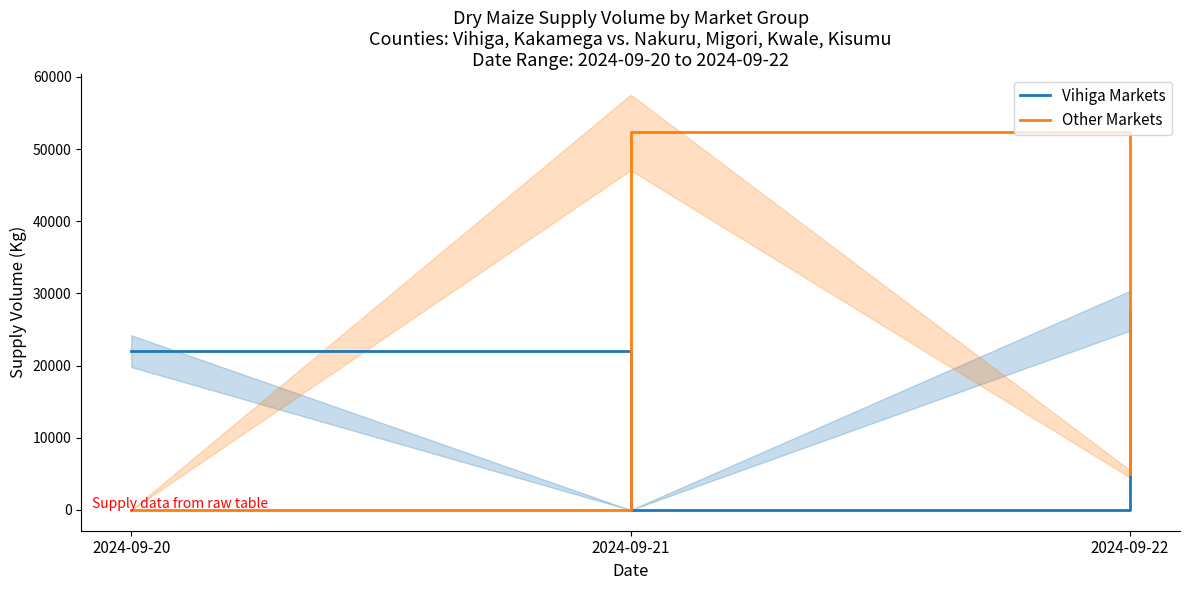

What is the approximate value of Vihiga Markets at 2024-09-22, to the nearest 50?

27600